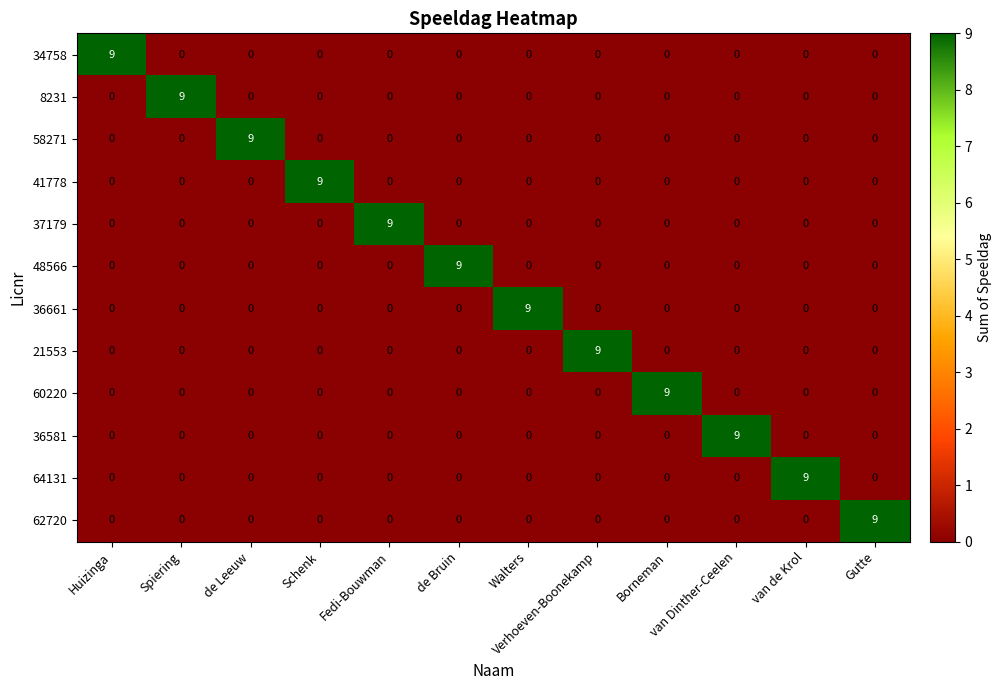

At how many categories does at least one series exceed 3?

12